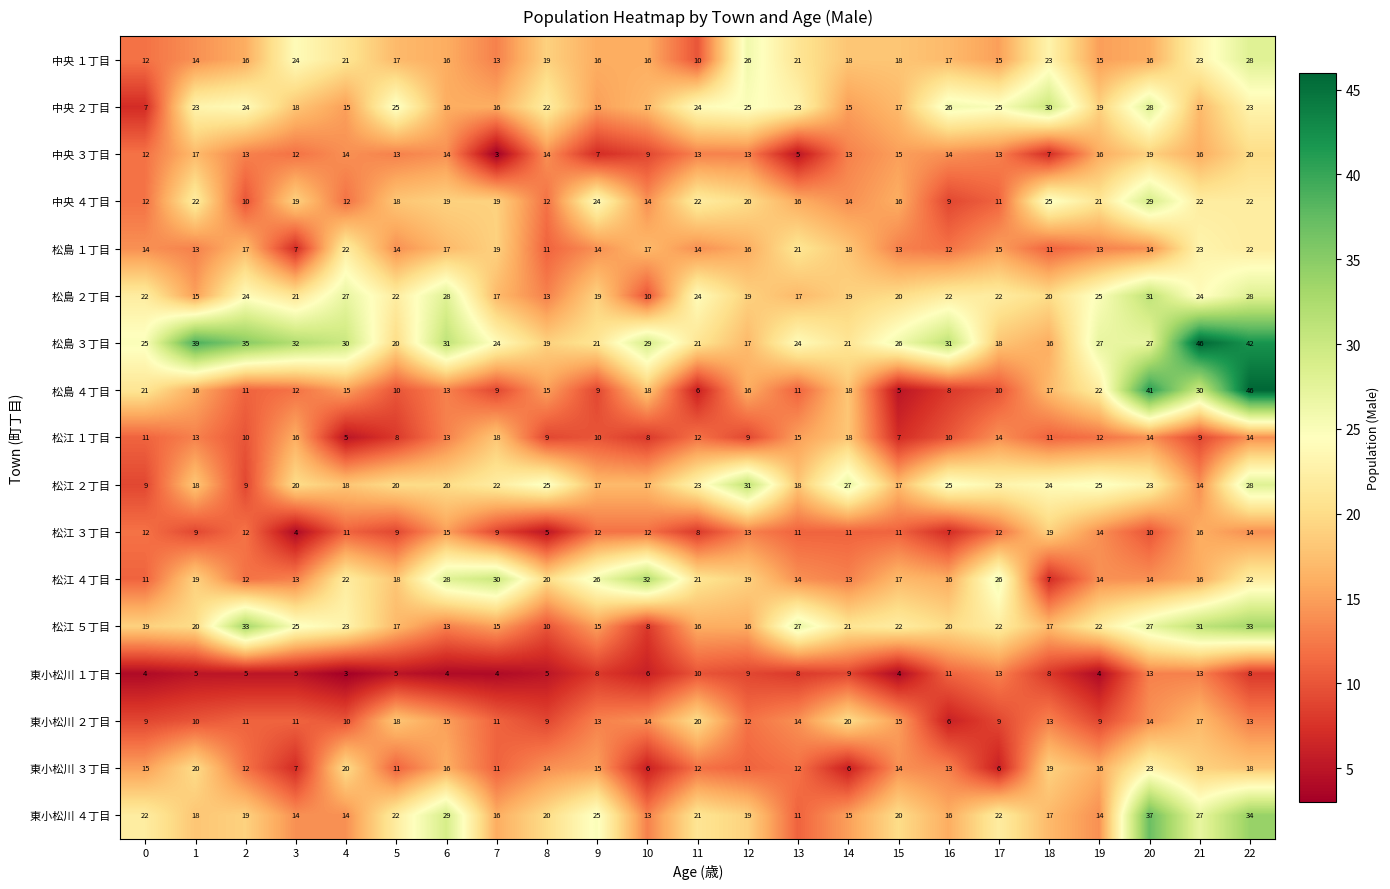

What is the difference between the maximum and minimum values in the 松島 ２丁目 series?

21